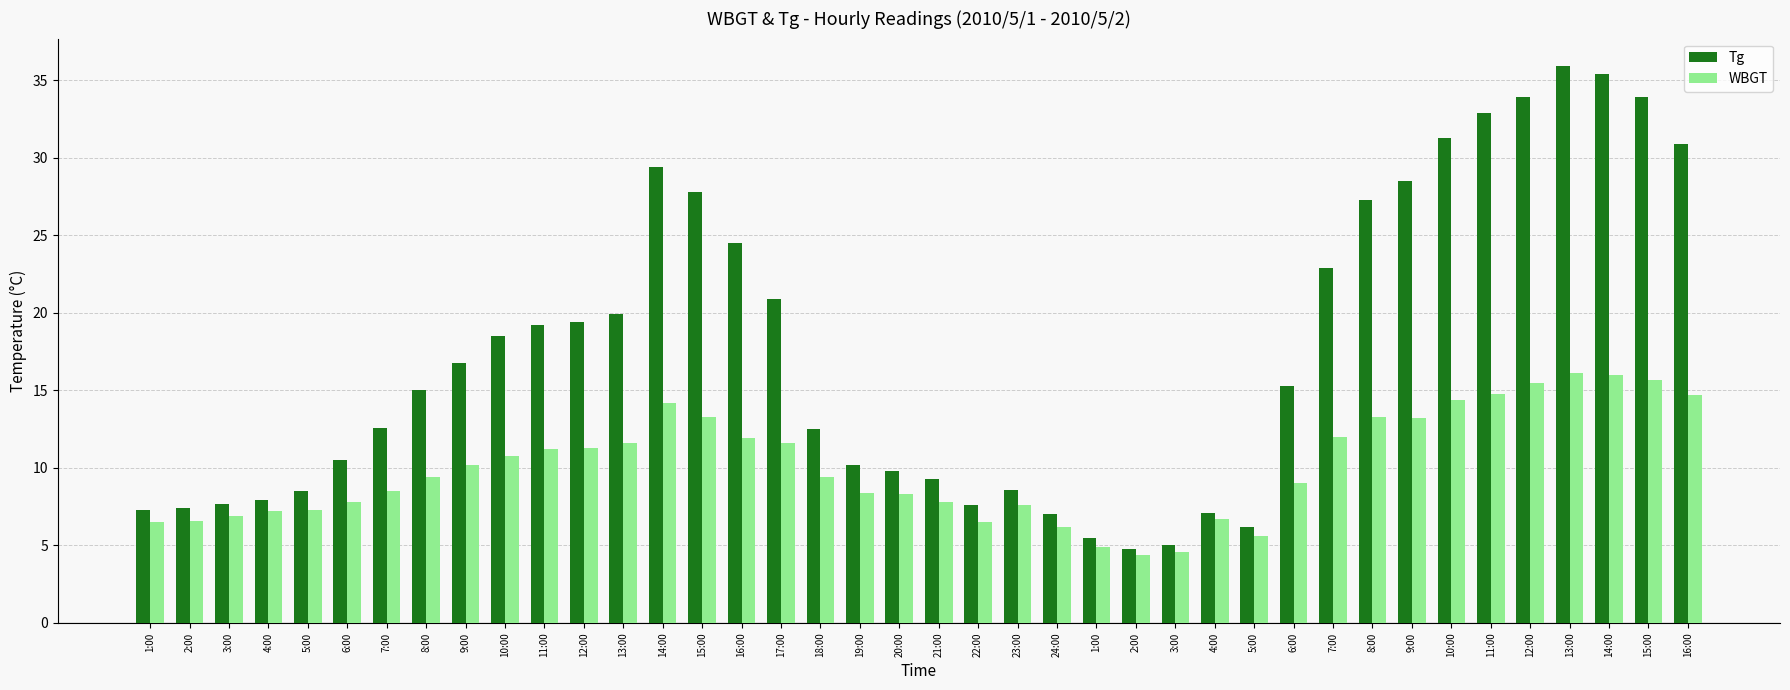

How many series are shown in this chart?

2